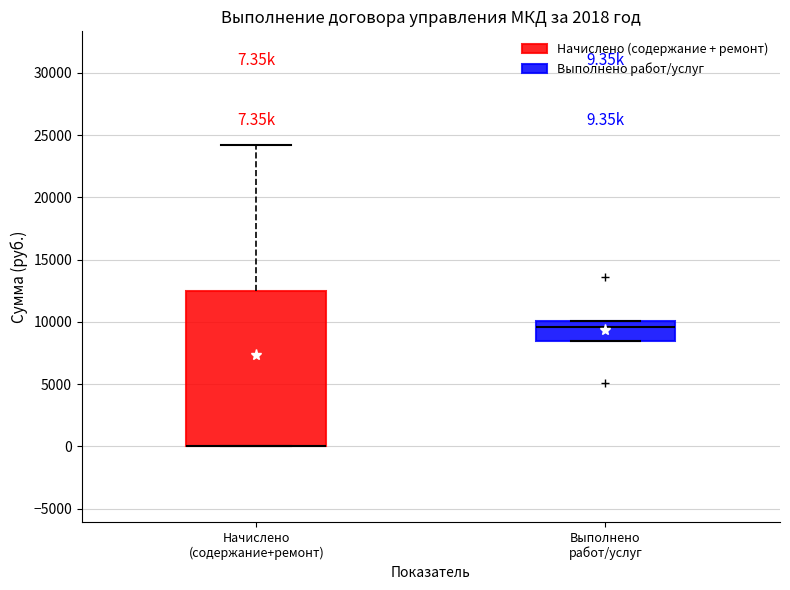

Comparing the boxes themselves (not the whiskers), which one is the tallest?

Начислено (содержание+ремонт)